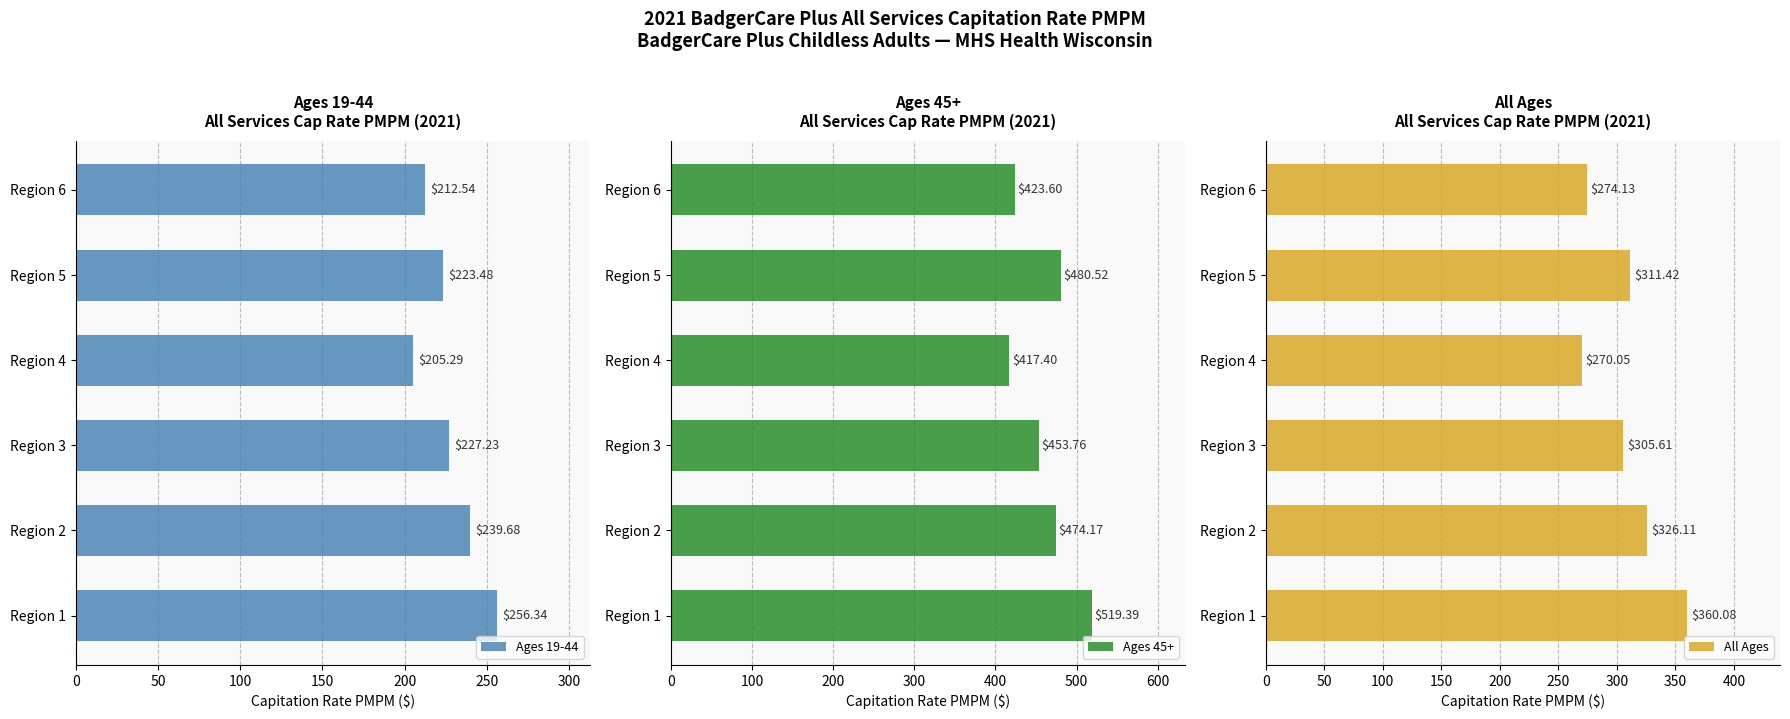

Where is Ages 19-44 nearest to the value 230?

Region 3